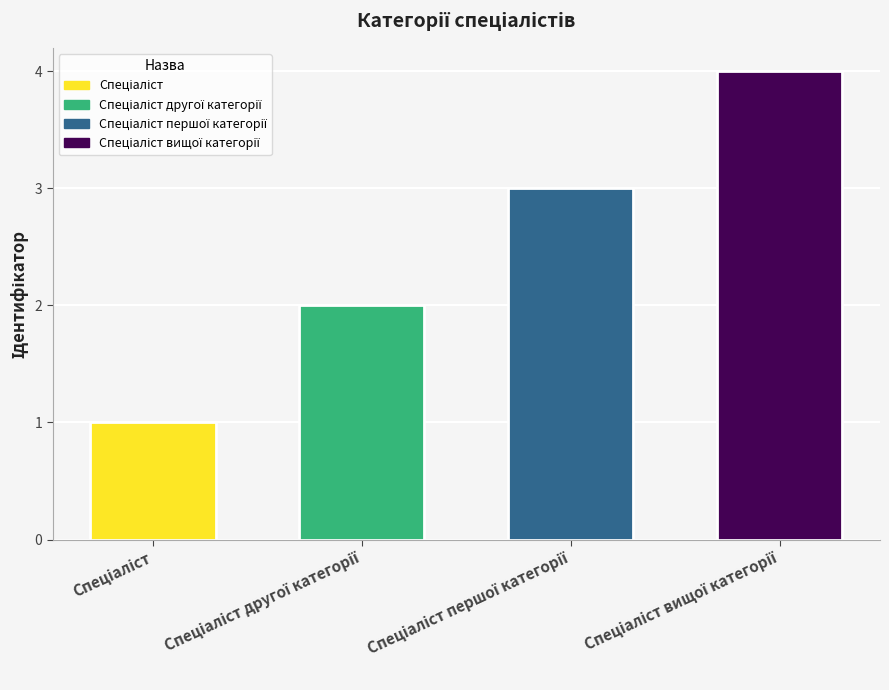

What is the greatest value displayed?

4